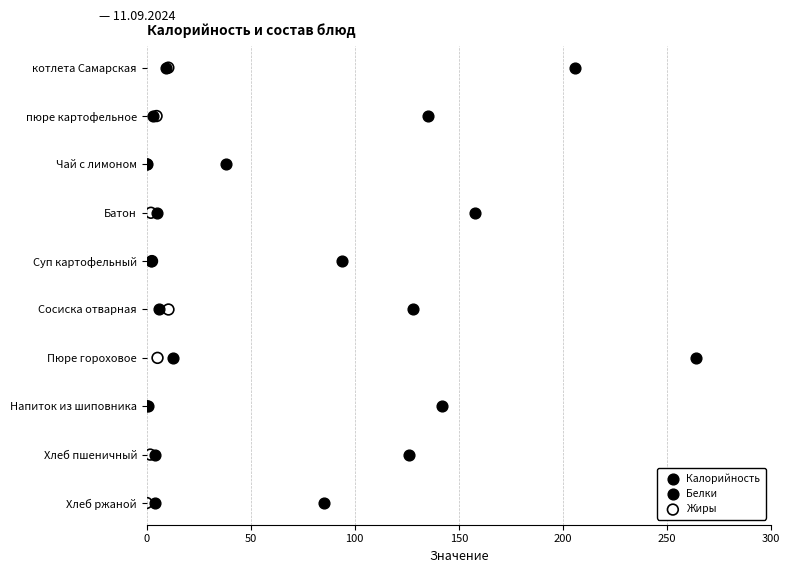

What are all the series names shown in the legend?

Калорийность, Белки, Жиры